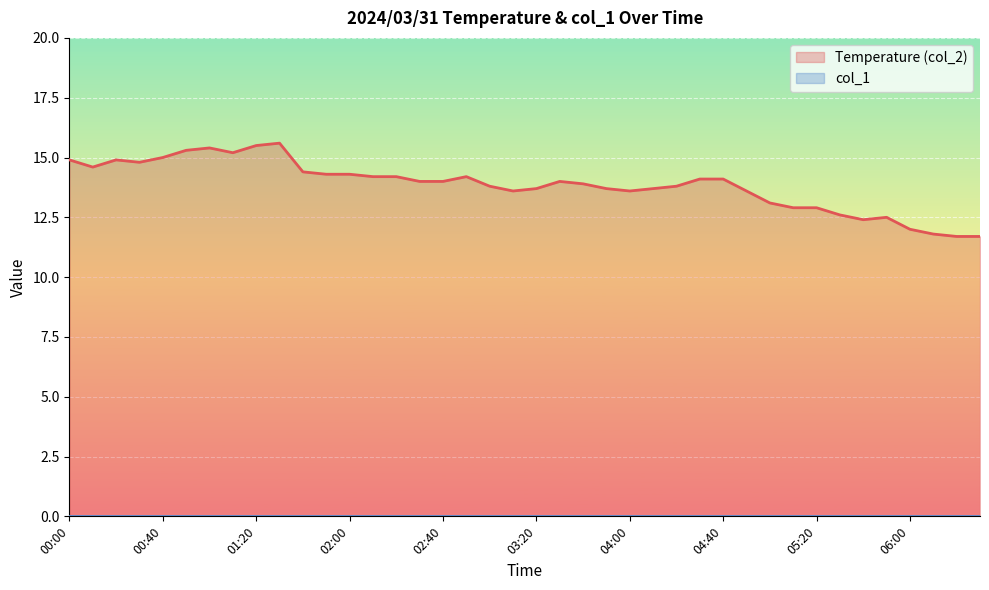

At how many categories does at least one series exceed 5?

40